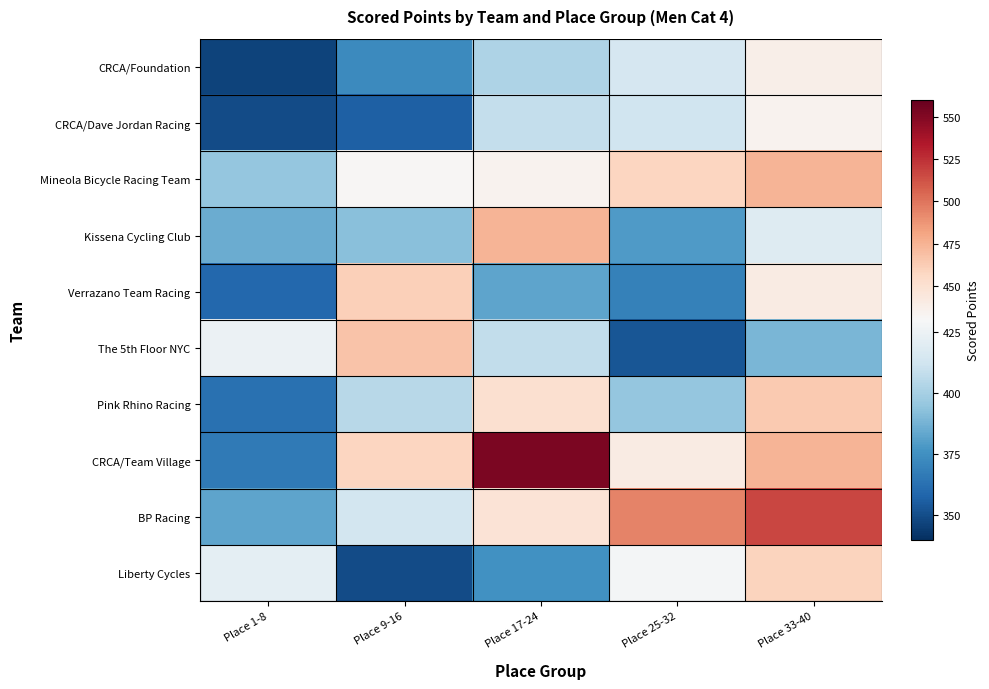

Which has a higher value, Place 17-24 or Place 25-32?

Place 25-32